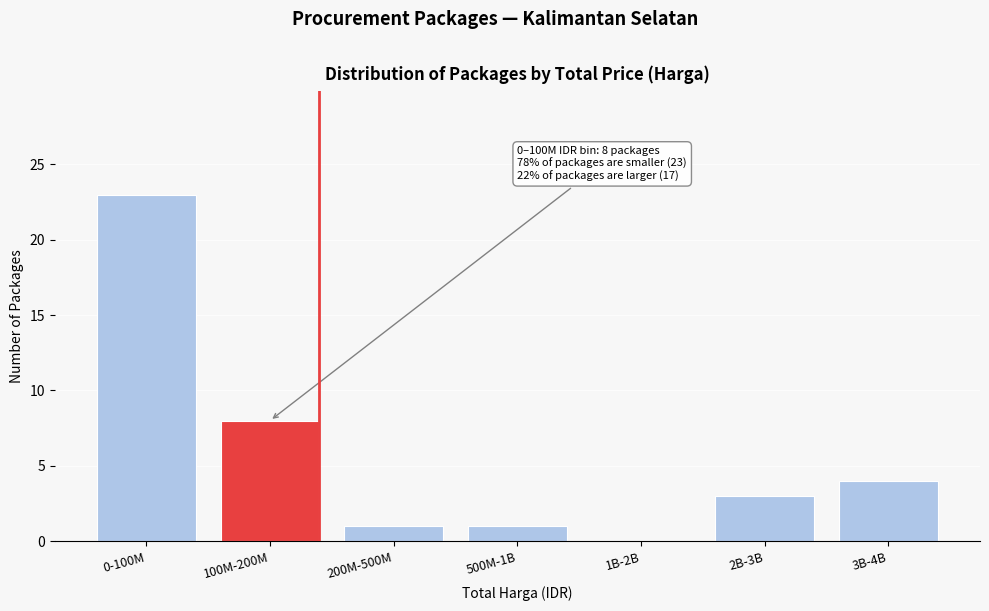

Reading right to left, what are all the values shown in this chart?

3B-4B=4	2B-3B=3	1B-2B=0	500M-1B=1	200M-500M=1	100M-200M=8	0-100M=23